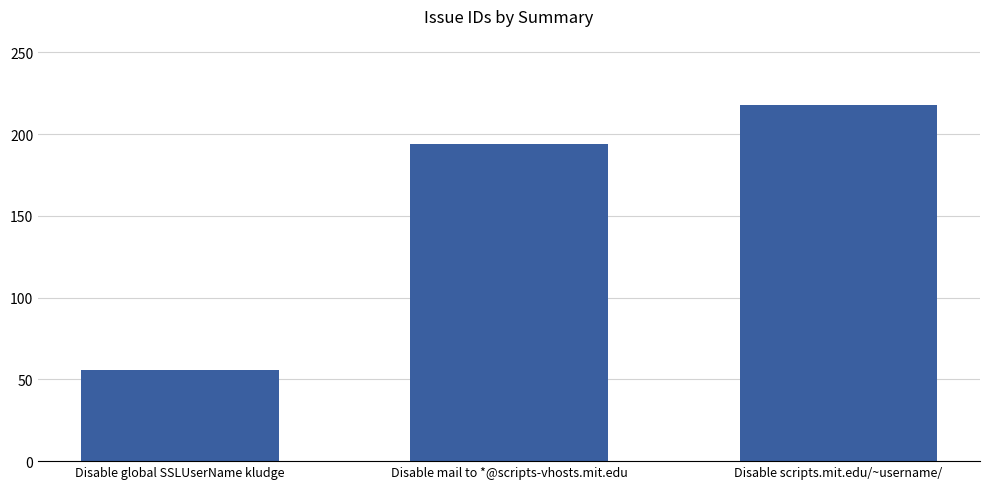

What position from the left is Disable scripts.mit.edu/~username/?

3